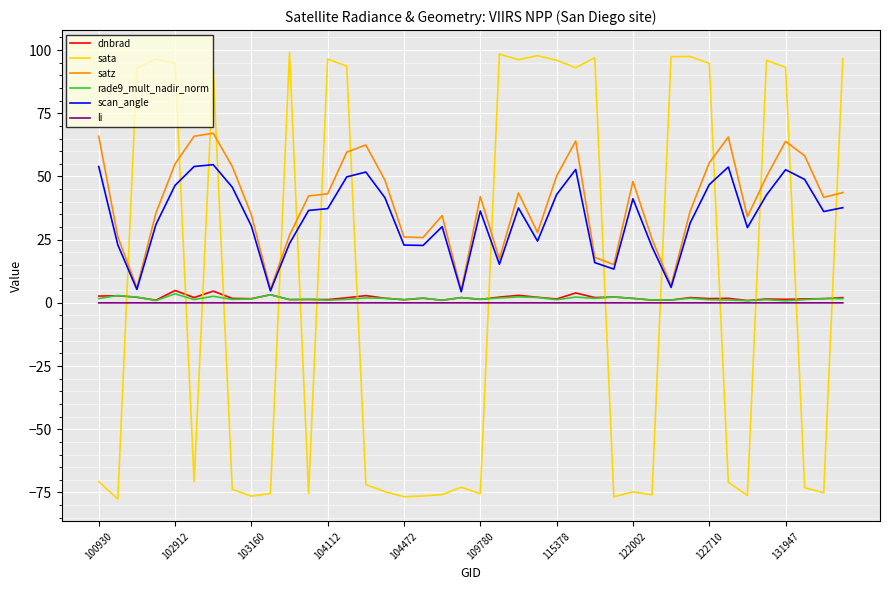

Which series has the largest total across all categories?

satz